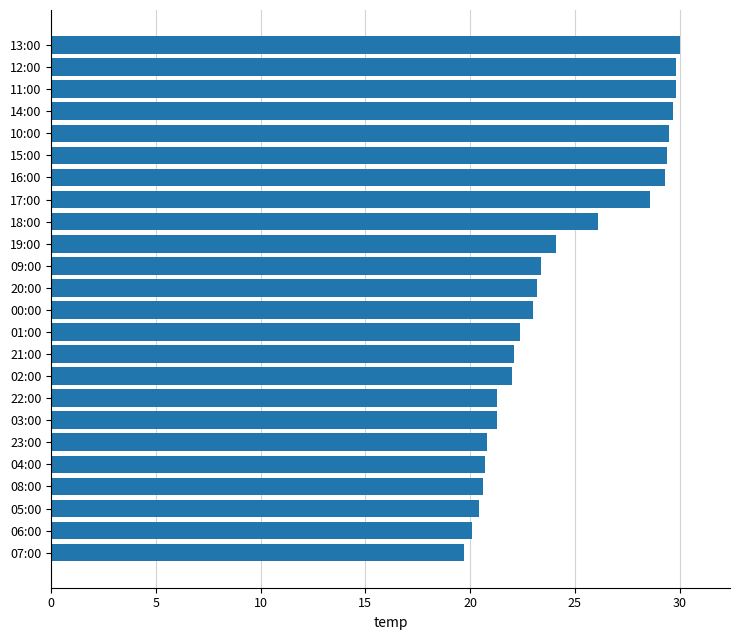

What is the difference between the values at 11:00 and 00:00?

6.8